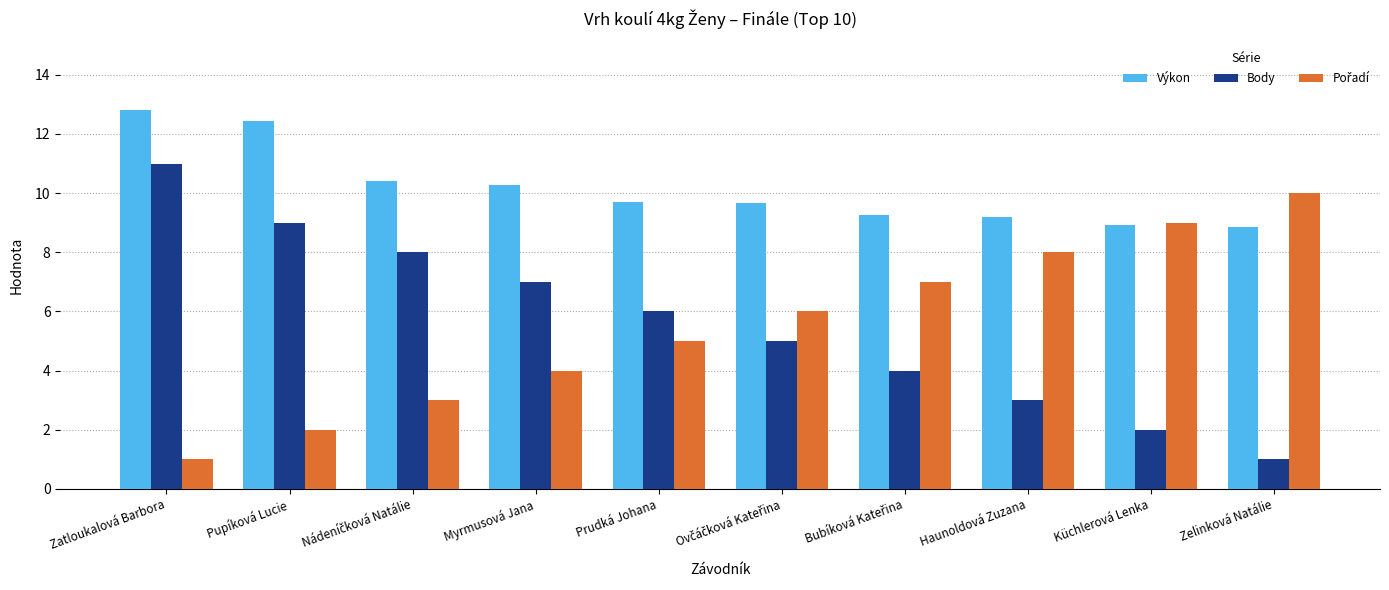

What is the smallest value displayed?

1.0